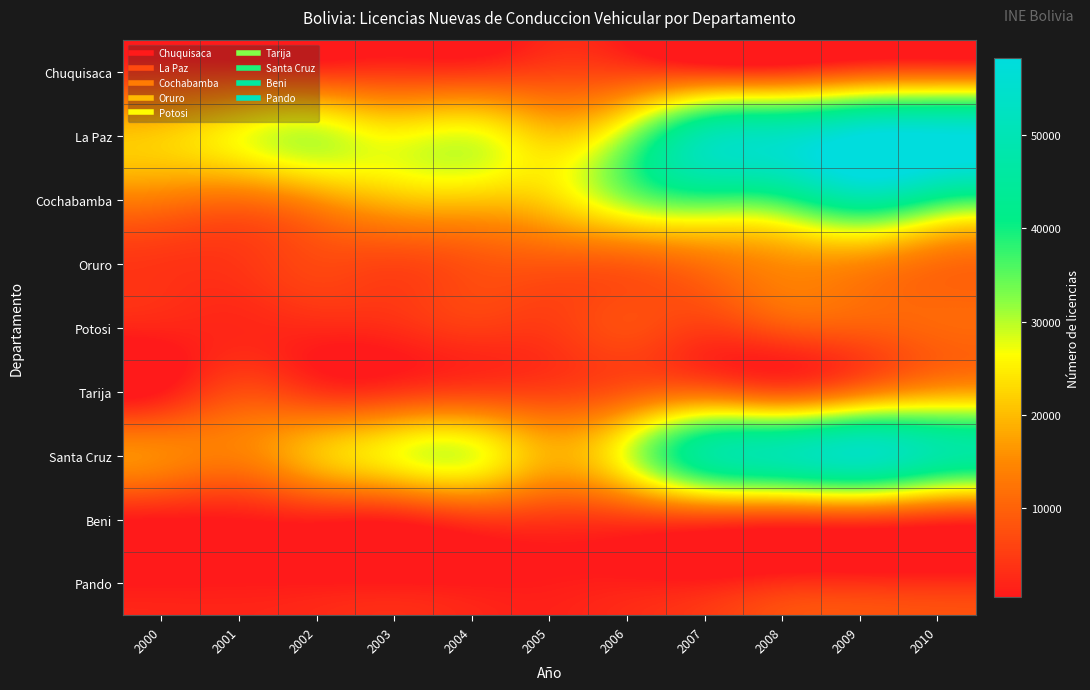

Which series has the largest total across all categories?

La Paz